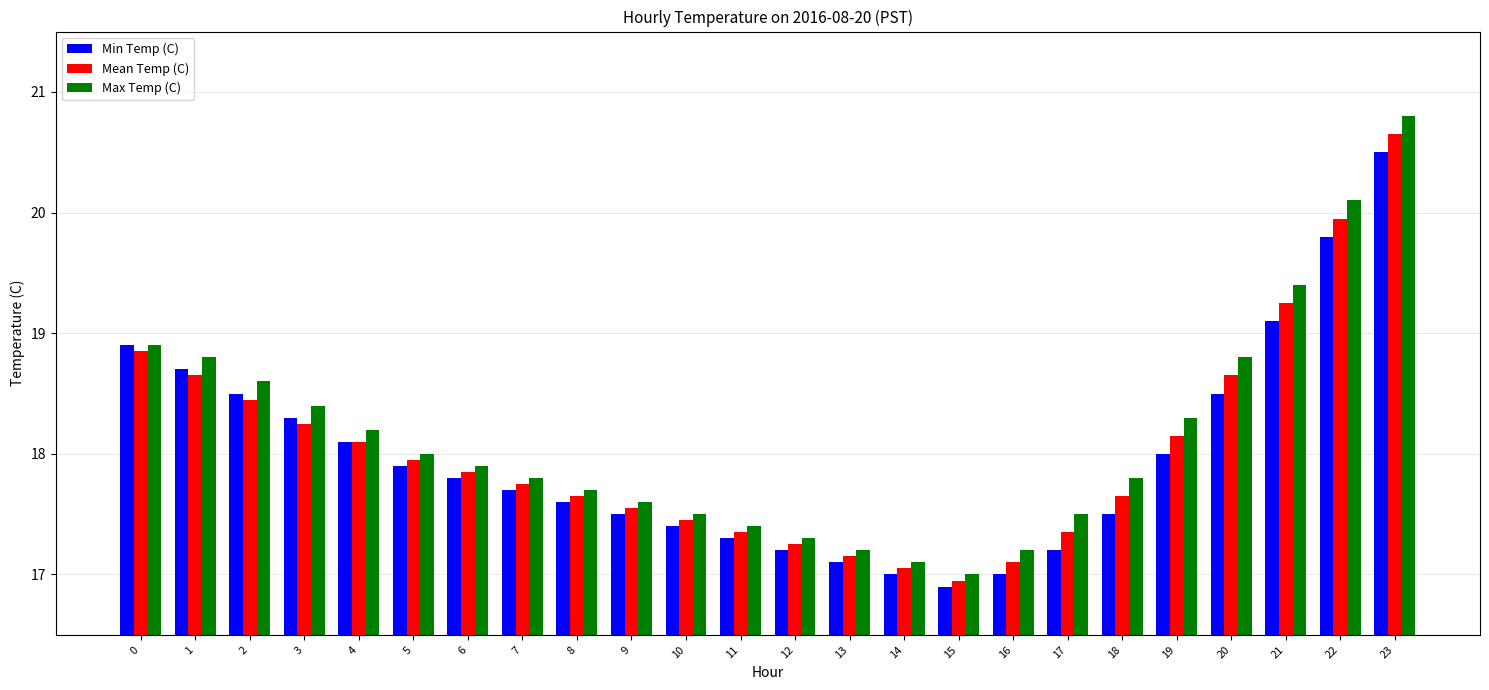

Where is Max Temp (C) nearest to the value 18?

5